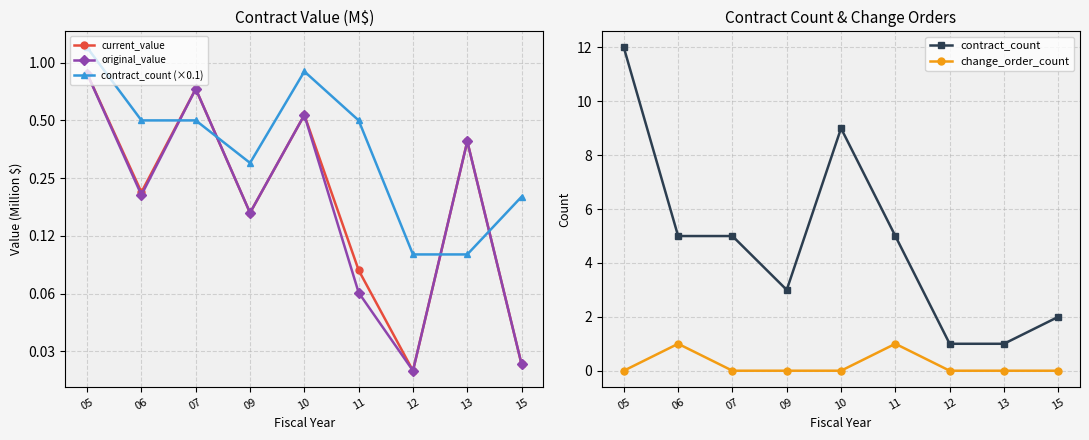

The contract_count (×0.1) series shows 0.0 at 13. True or false?

False